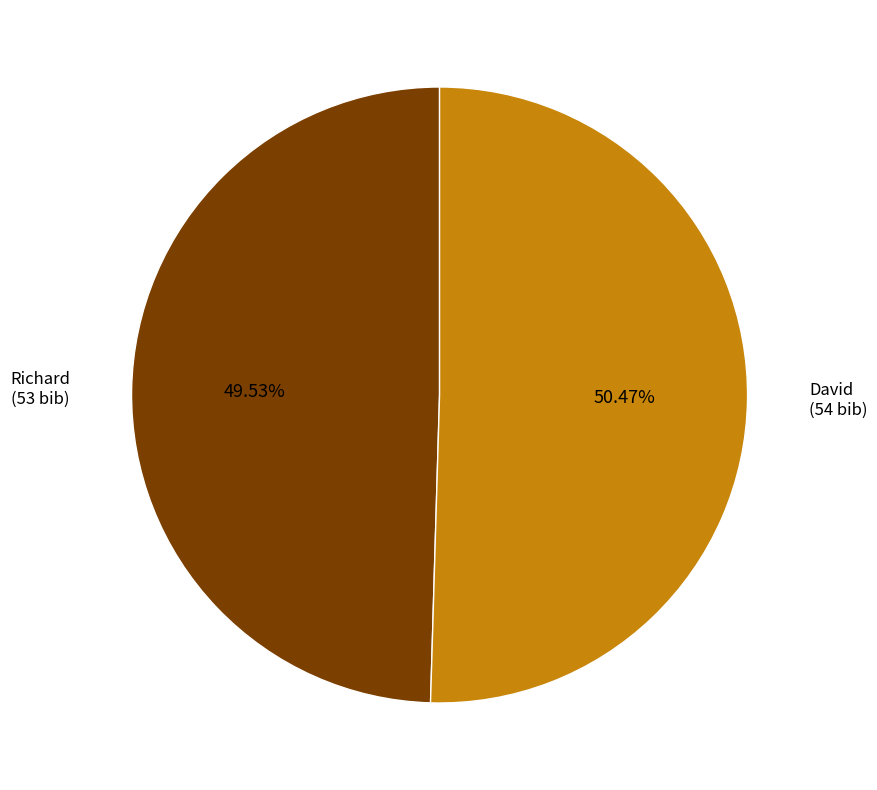

To the nearest percent, what is the average slice percentage?

50%